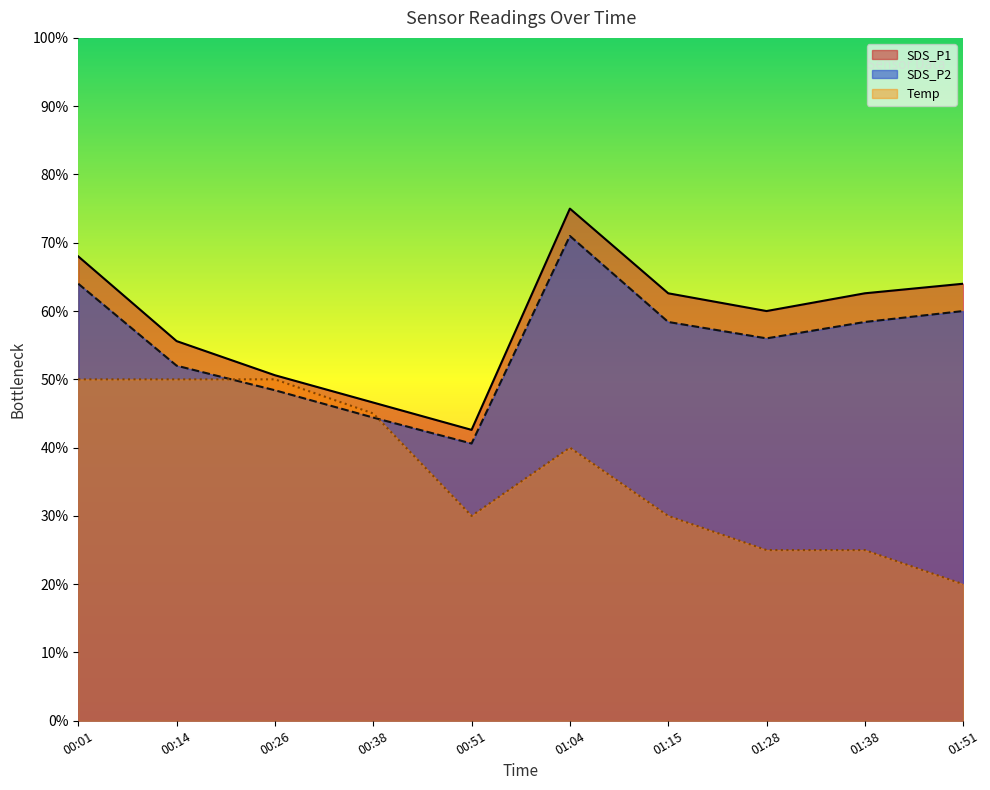

What is the label of the 8th point from the right?

00:26